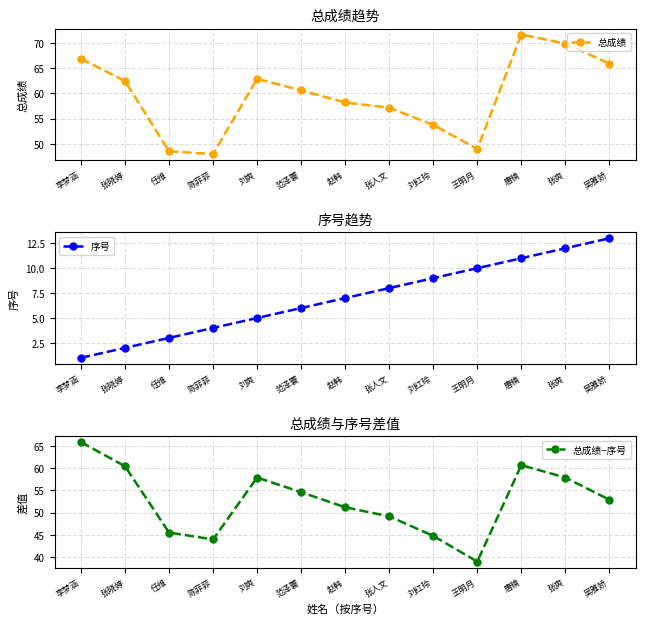

What is the approximate value of 总成绩−序号 at 范泽寰?

54.6